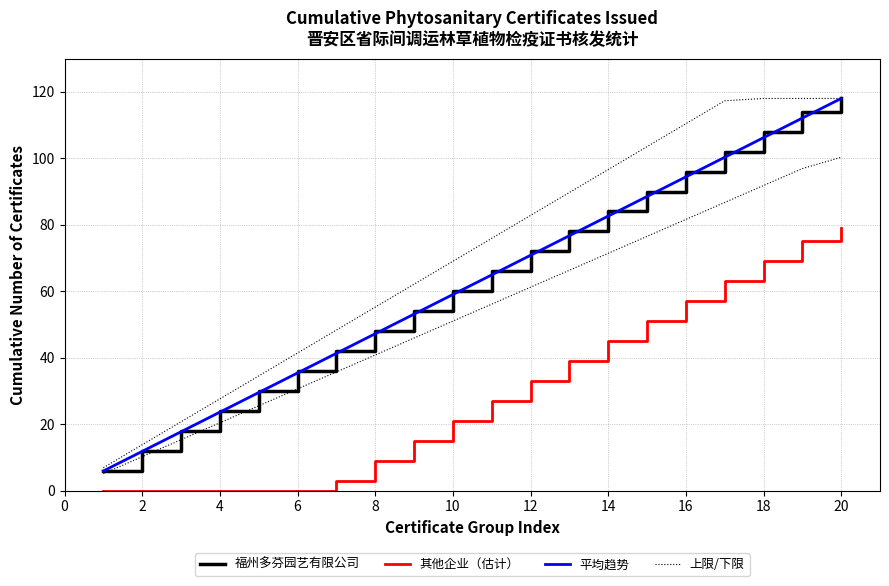

How many data points in 上限/下限 are less than 75?

10